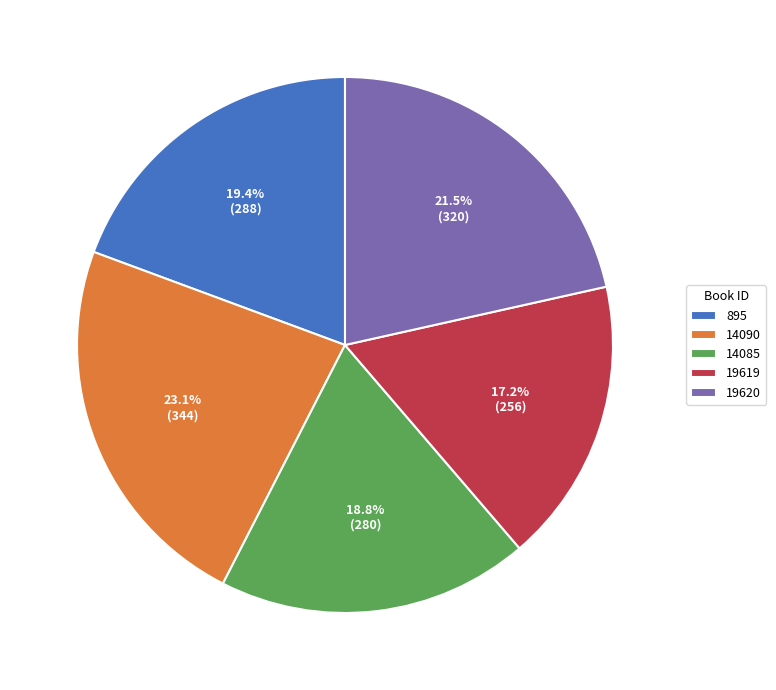

Does 14090 represent more than half of the total?

No